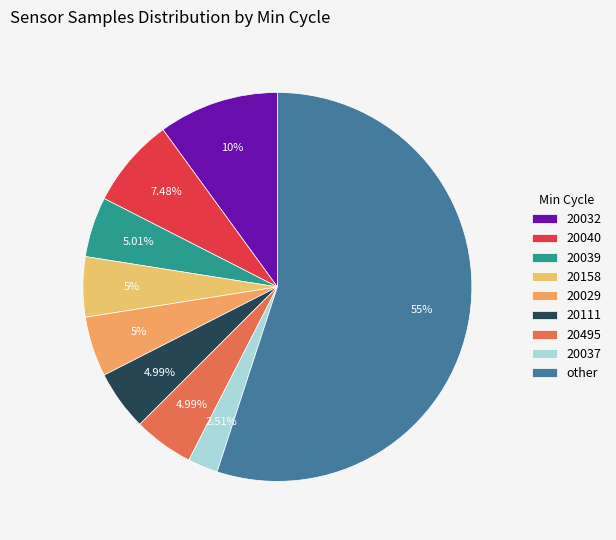

Count the number of slices in the pie.

9